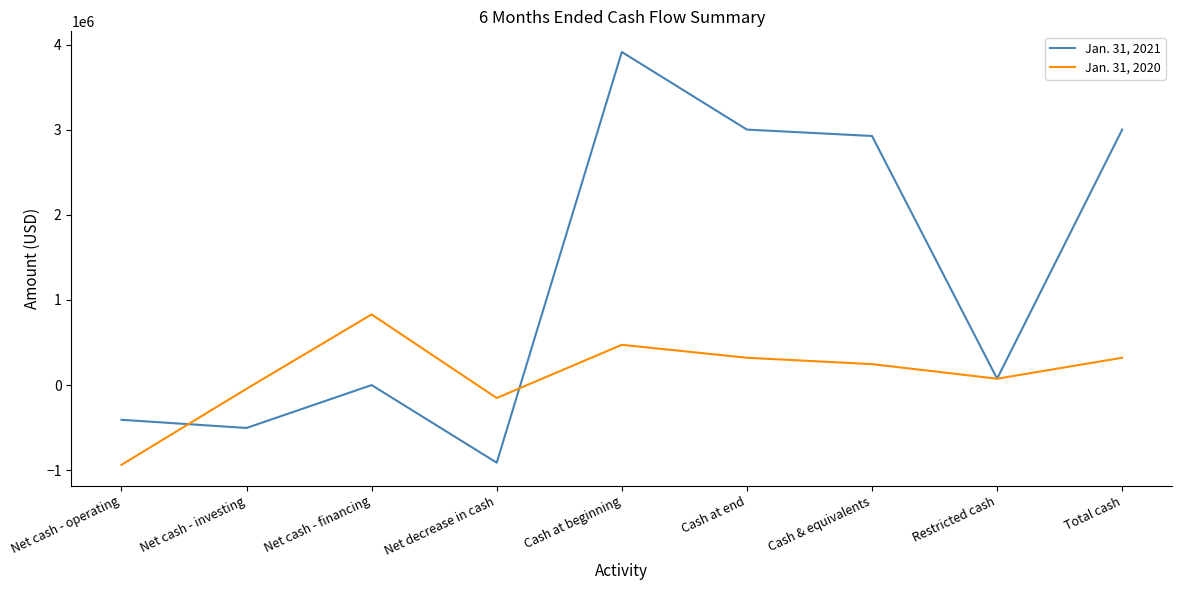

What are all the series names shown in the legend?

Jan. 31, 2021, Jan. 31, 2020